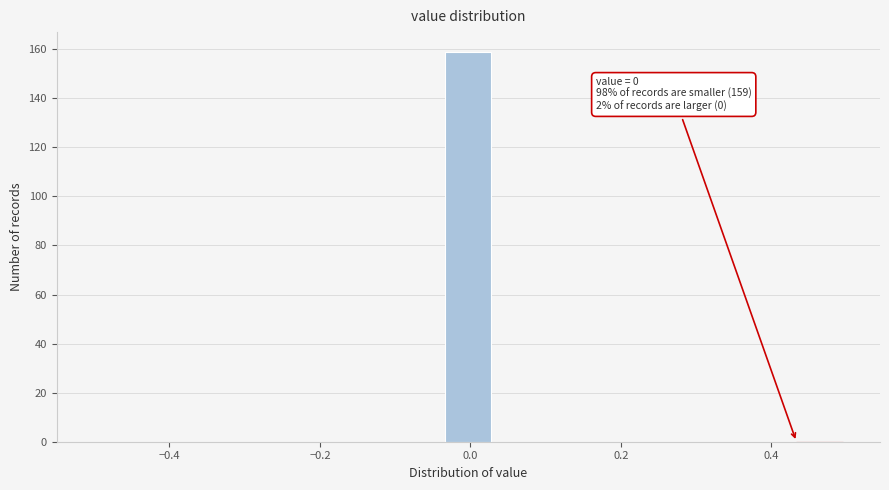

Around what value on the x-axis is the tallest bar? Give the approximate position of its centre, as read against the axis.

0.00